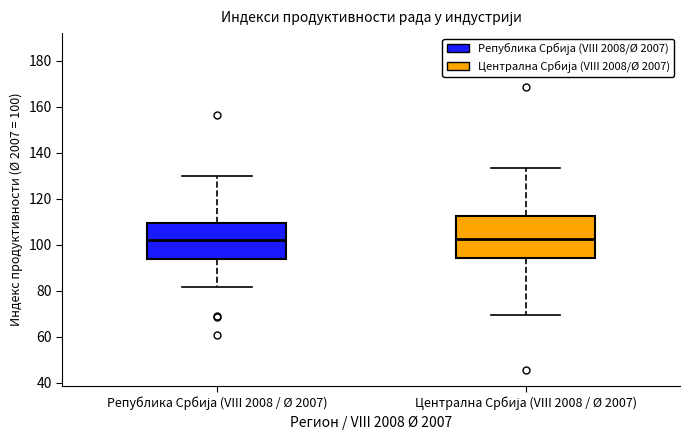

Reading left to right, transcribe this box plot: for each box, give where its median line is, the range the box spans, and where its two whiskers end, as read against the y-axis. The values are not printed on the chart, so give them approximately, as read against the axis.

Република Србија (VIII 2008 / Ø 2007): median 102, box 94 to 110, whiskers 82 to 130
Централна Србија (VIII 2008 / Ø 2007): median 102, box 94 to 112, whiskers 70 to 134